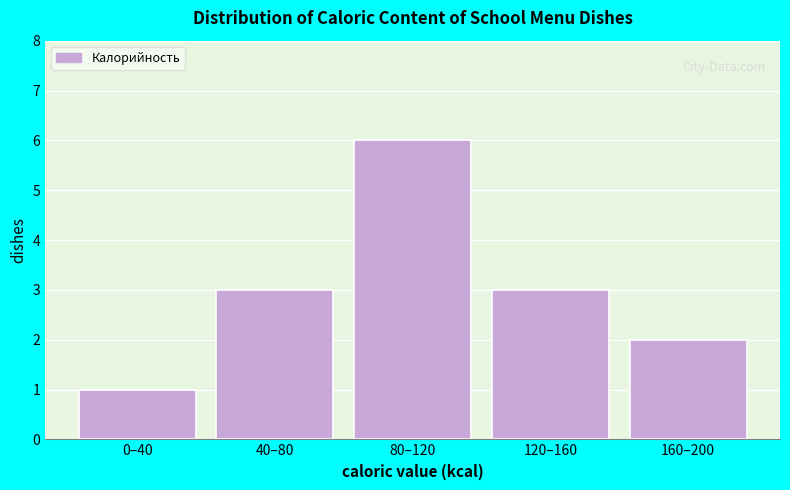

Reading left to right, list all the values displayed in this chart.

1	3	6	3	2